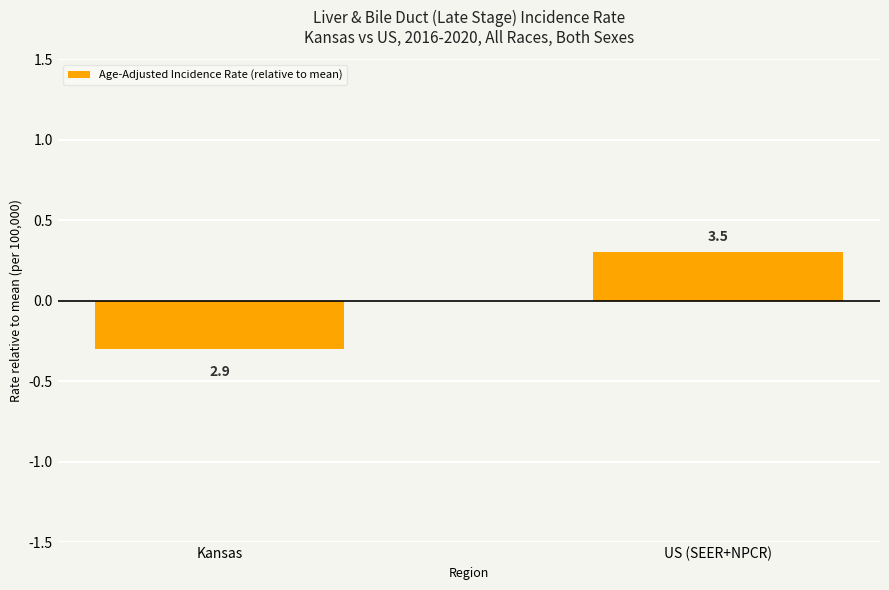

Are the bars horizontal?

No